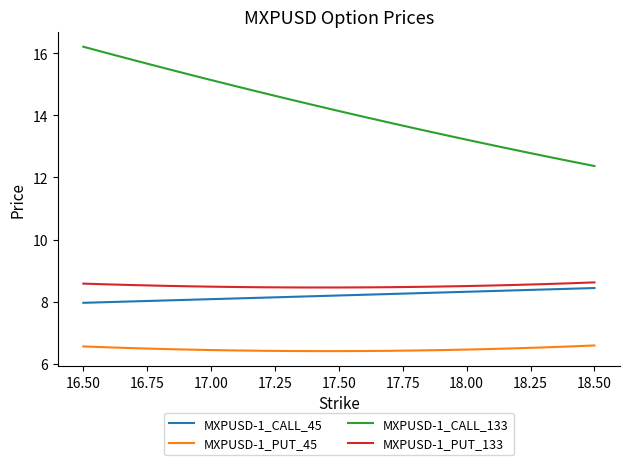

Is this an area chart (filled region under the line)?

No